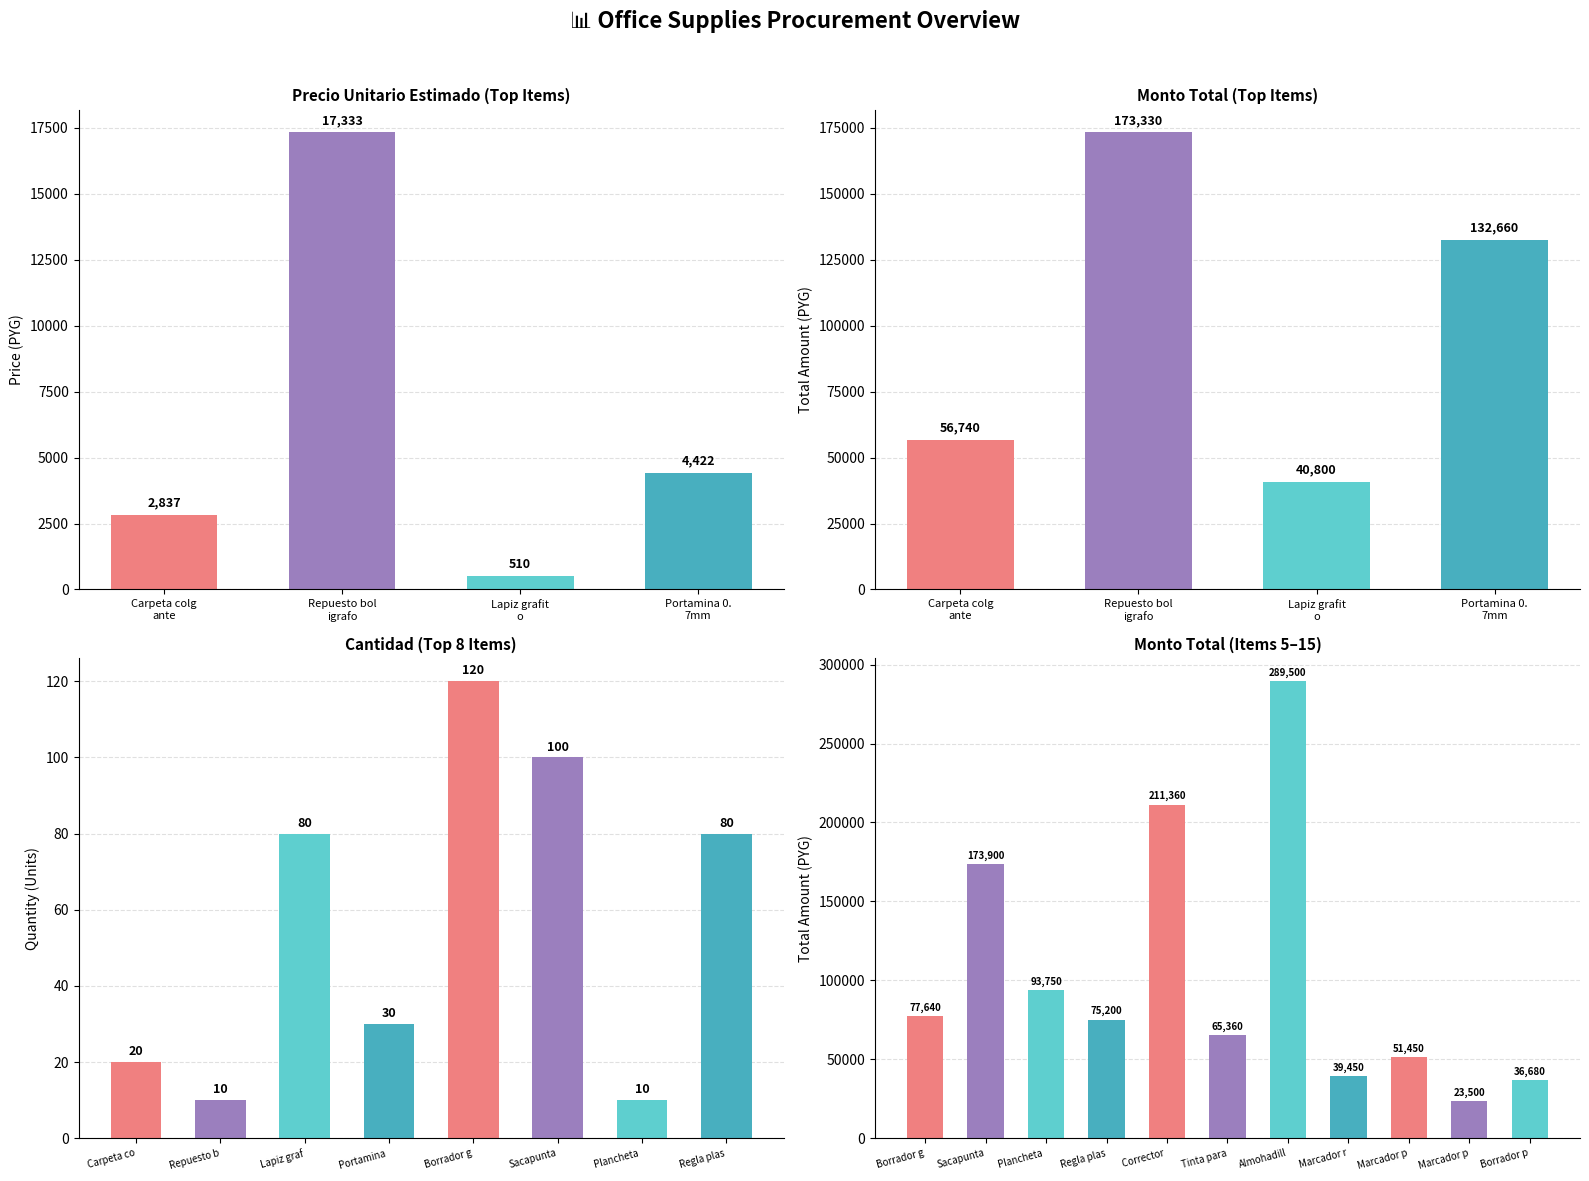

What is the average value of the monto series?

102755